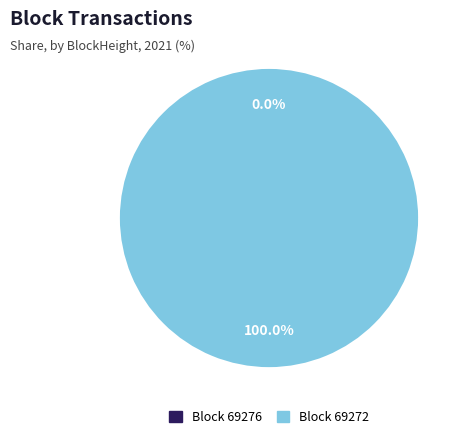

What is the largest slice in the pie chart?

69272